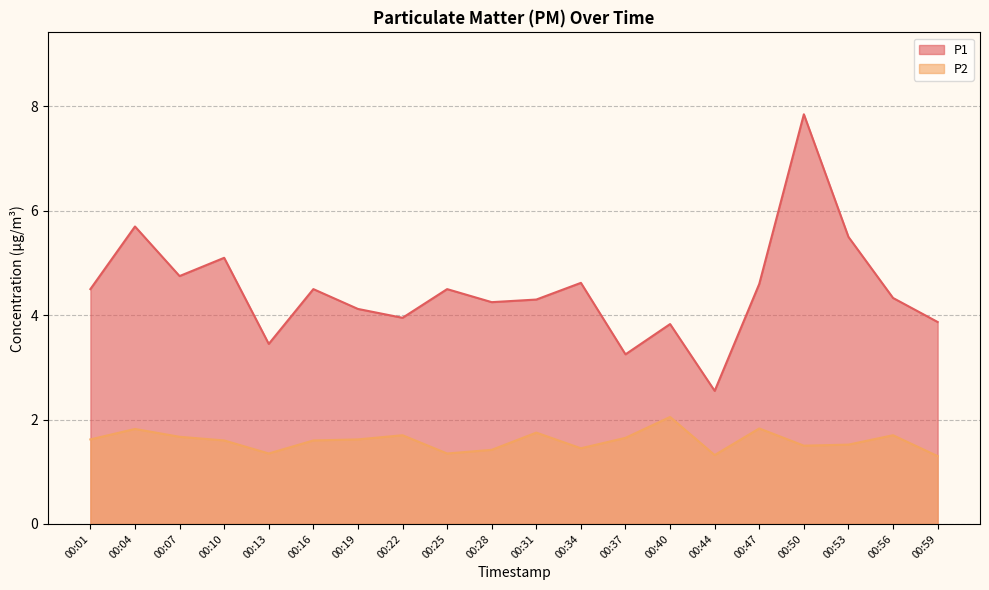

What are all the series names shown in the legend?

P1, P2